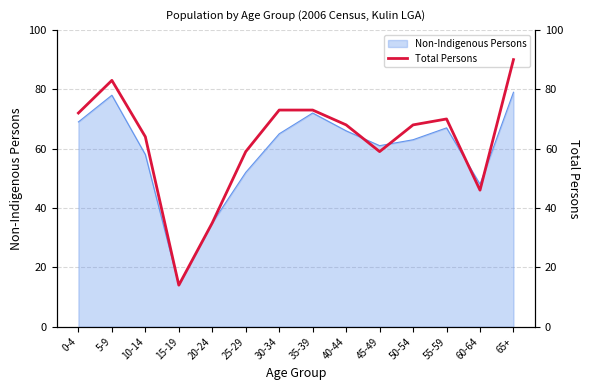

How many lines are shown in the chart?

1